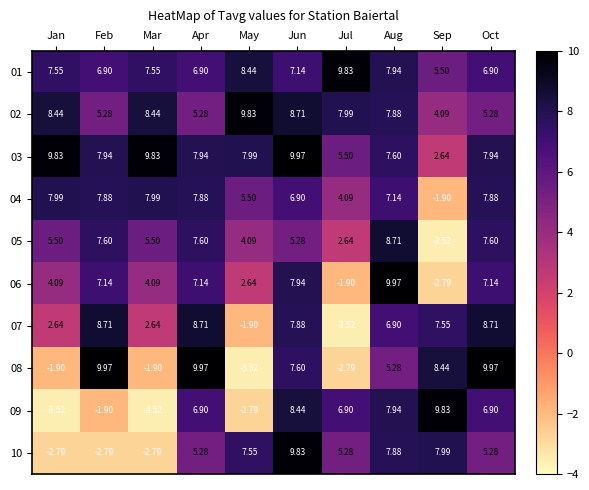

Where does the 02 series first go above 7?

Jan